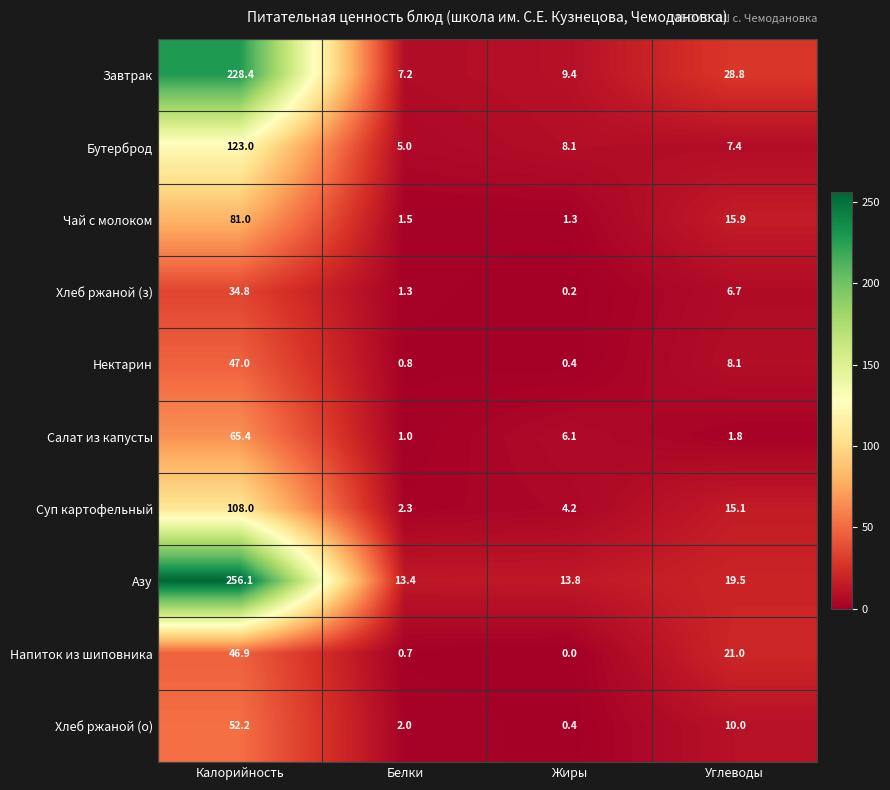

True or false: Чай с молоком has a value of 1.3 at Жиры.

True